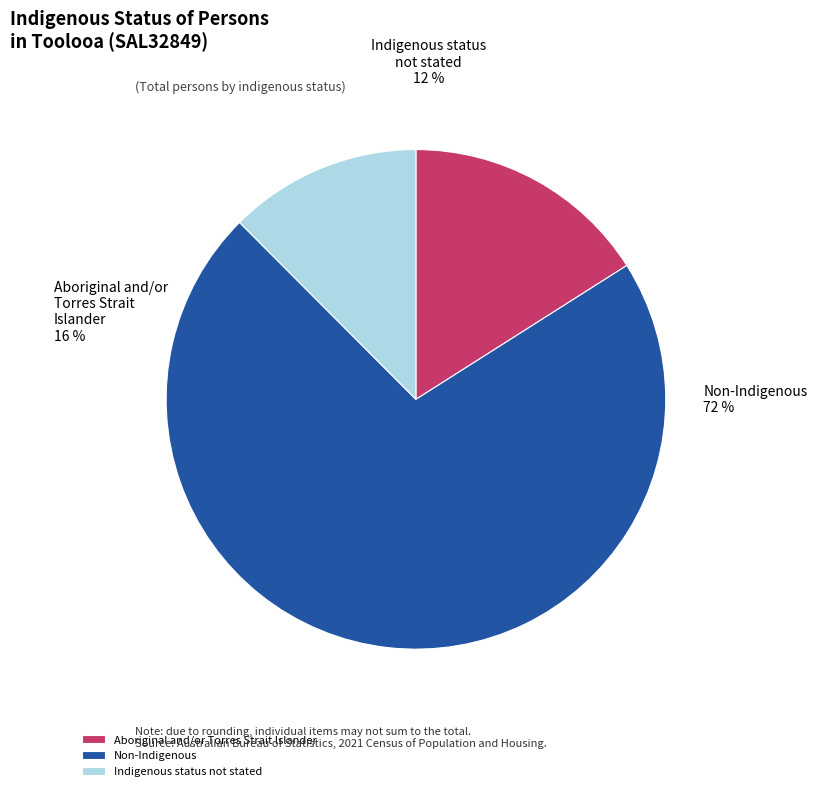

What is the smallest slice in the pie chart?

Indigenous status not stated